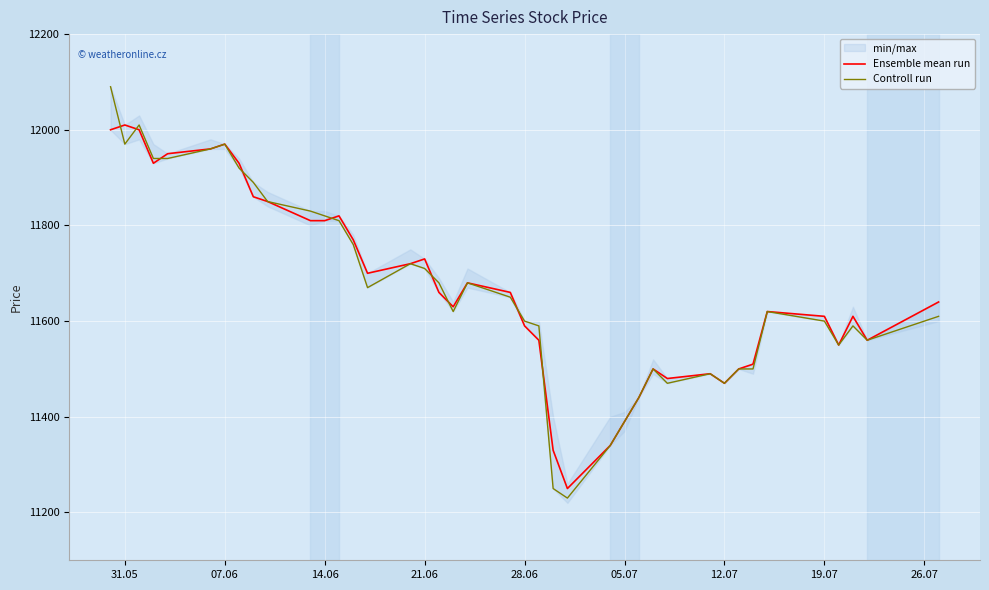

What is the highest value of the Ensemble mean run series?

12010